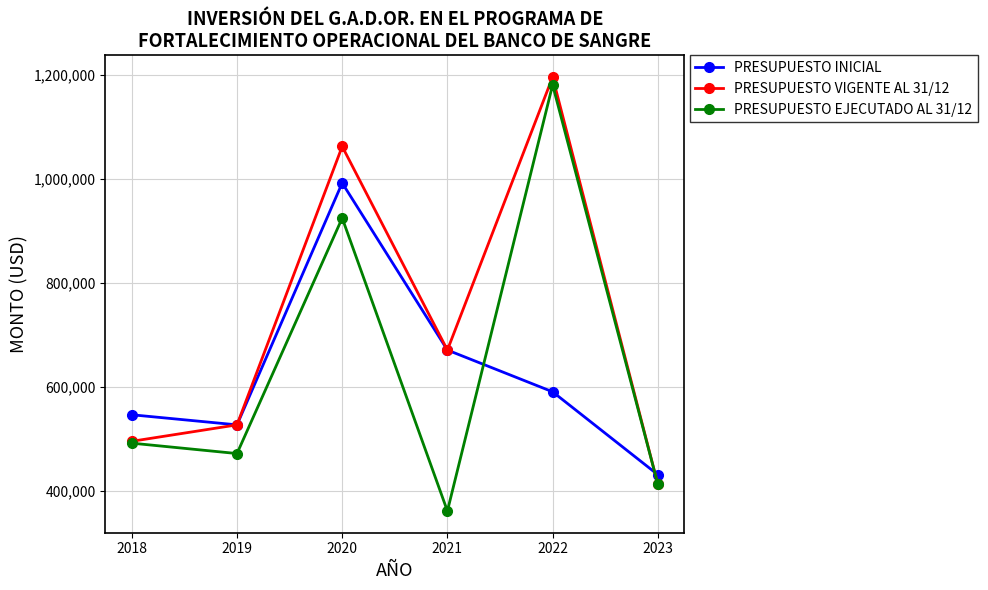

True or false: PRESUPUESTO INICIAL and PRESUPUESTO EJECUTADO AL 31/12 intersect in this chart.

True